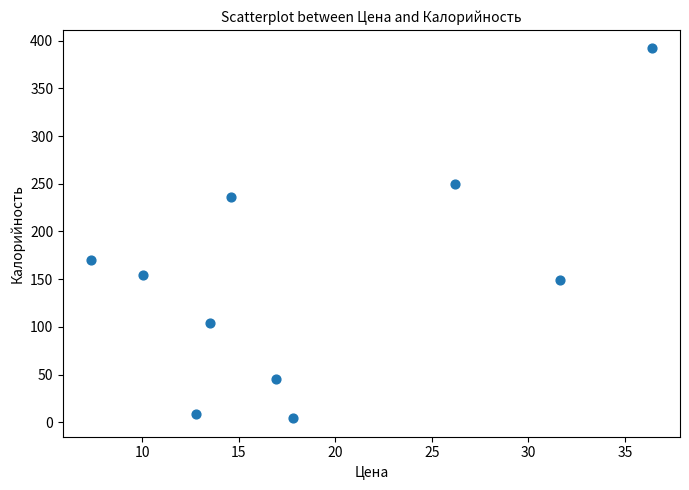

What is the average X value?

18.7